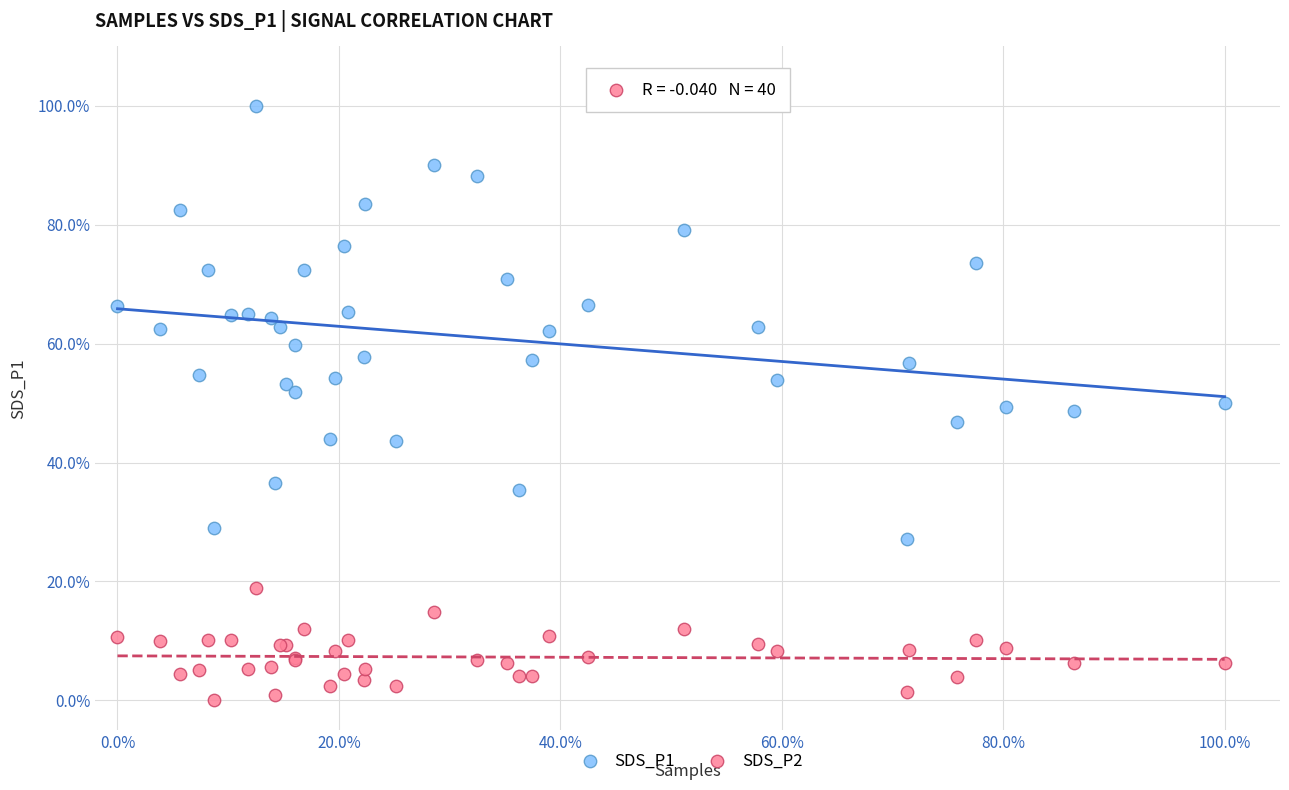

Which series reaches the minimum Y coordinate?

SDS_P2